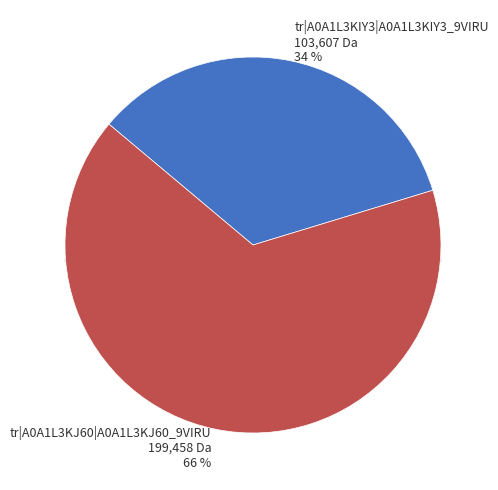

True or false: tr|A0A1L3KIY3|A0A1L3KIY3_9VIRU accounts for 20% of the total.

False